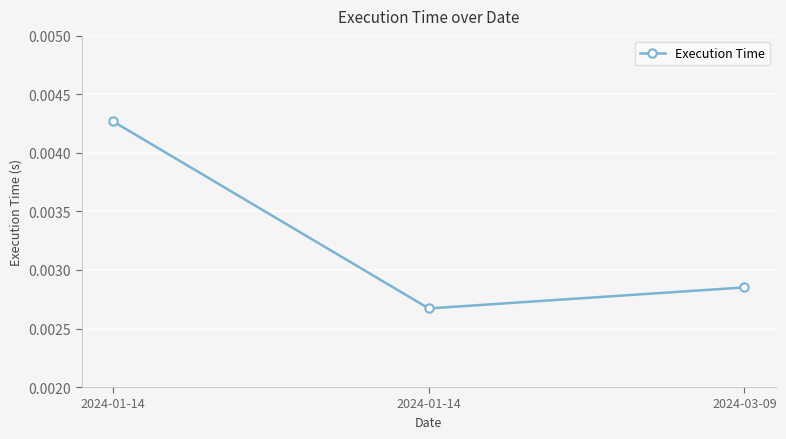

Does the chart display data point markers on the line(s)?

Yes